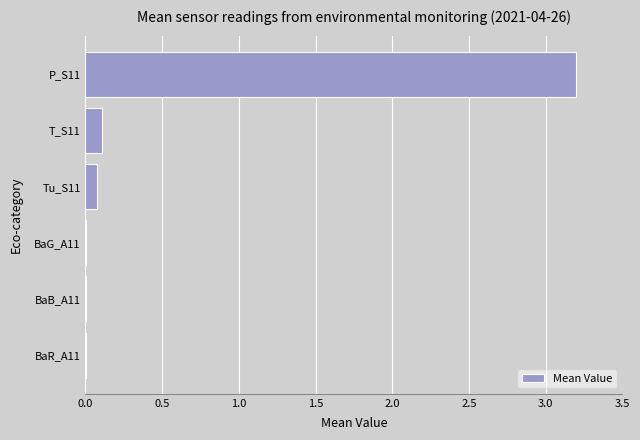

Are the bars horizontal?

Yes